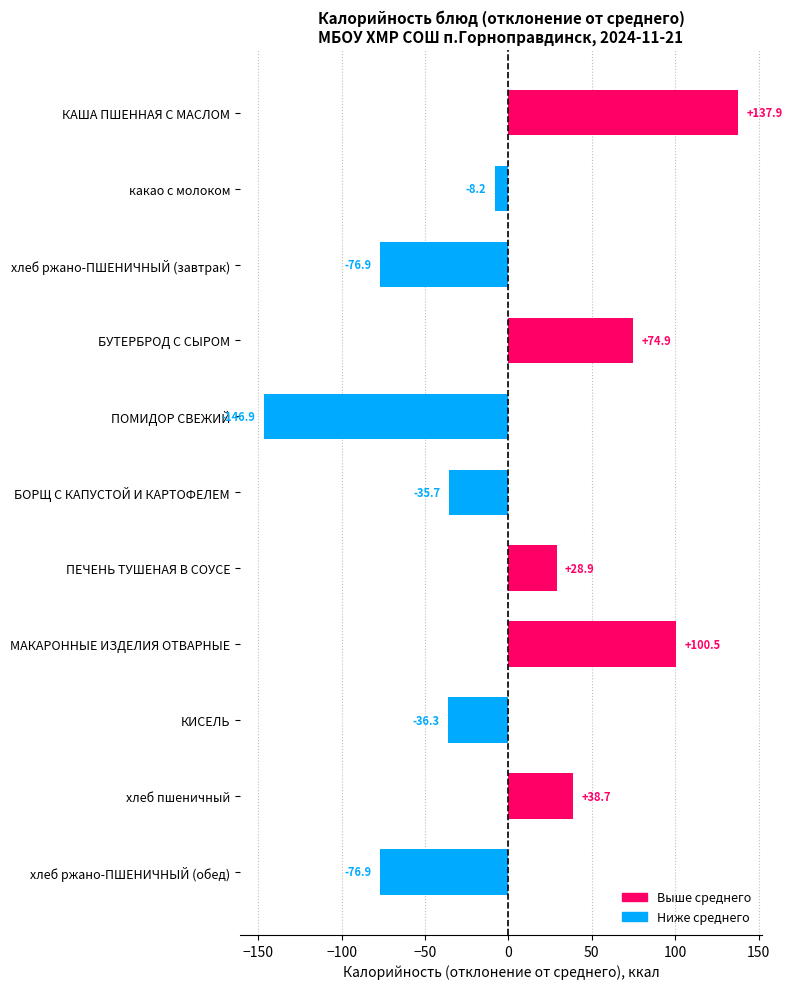

At which label is the value closest to -4?

какао с молоком